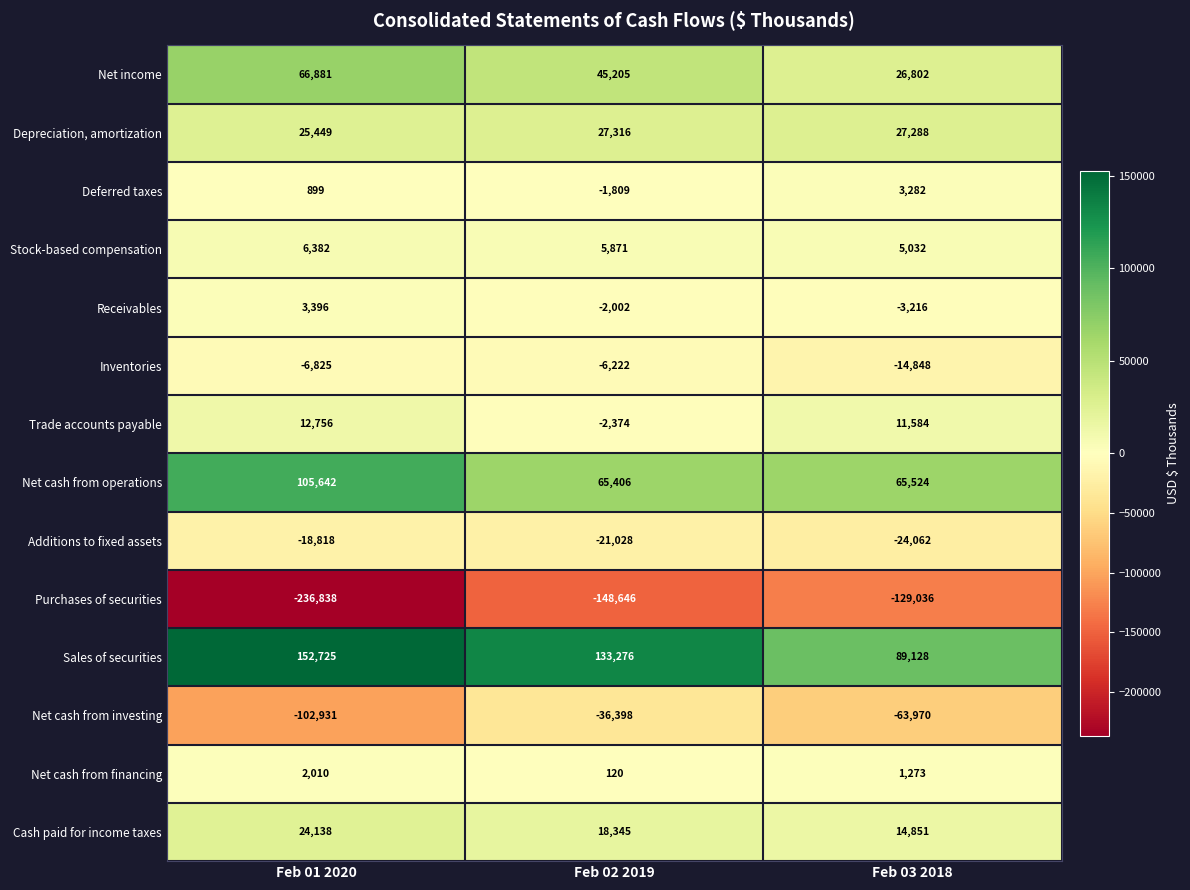

Which label corresponds to the smallest value in the chart?

Feb 01 2020